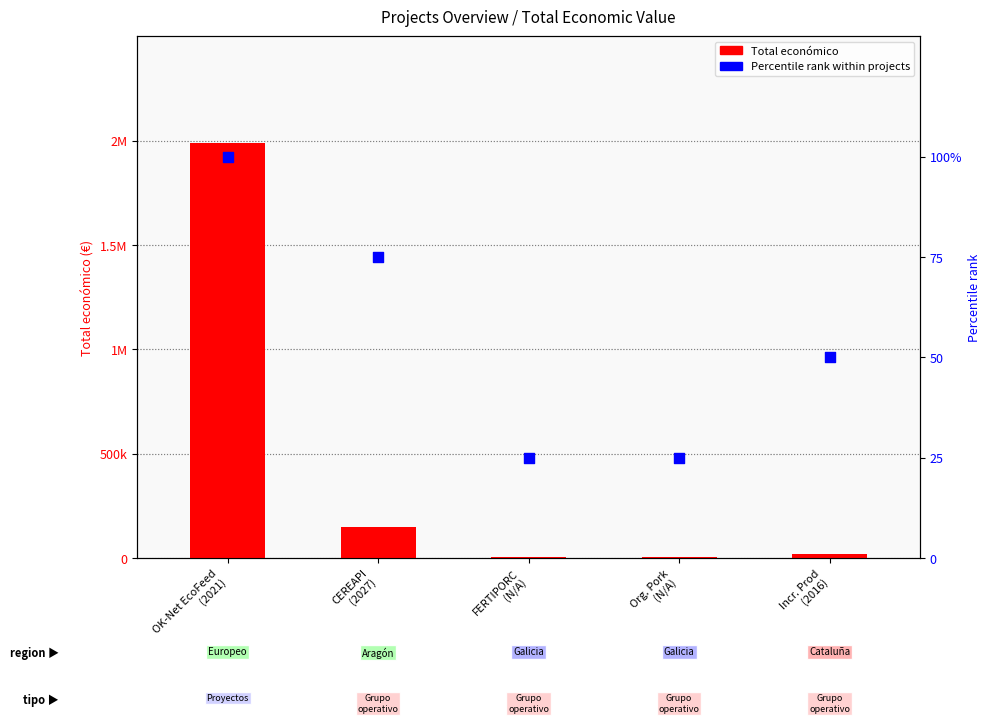

Which series contains the highest Y value?

Total económico